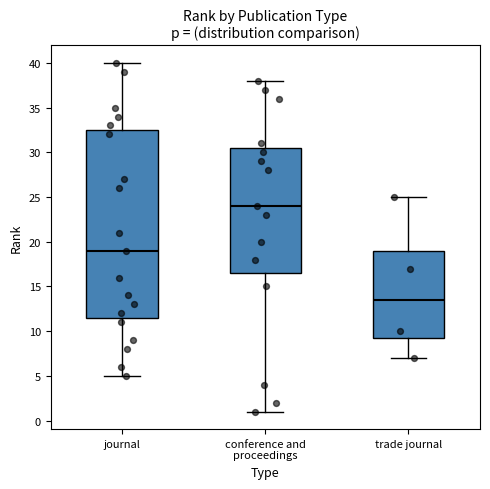

Reading left to right, read every box against the y-axis: the position of its median line, the range the box covers, and the ends of its whiskers. The values are not printed on the chart, so give them approximately, as read against the axis.

journal: median 19.0, box 11.5 to 32.5, whiskers 5.0 to 40.0
conference and proceedings: median 24.0, box 16.5 to 30.5, whiskers 1.0 to 38.0
trade journal: median 13.5, box 9.5 to 19.0, whiskers 7.0 to 25.0